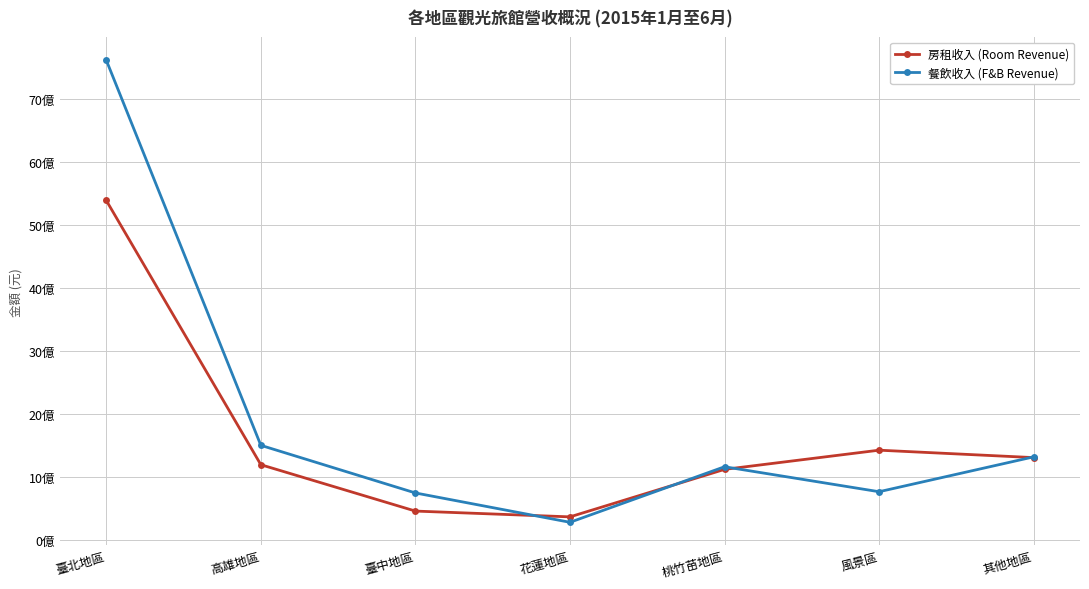

Is this an area chart (filled region under the line)?

No